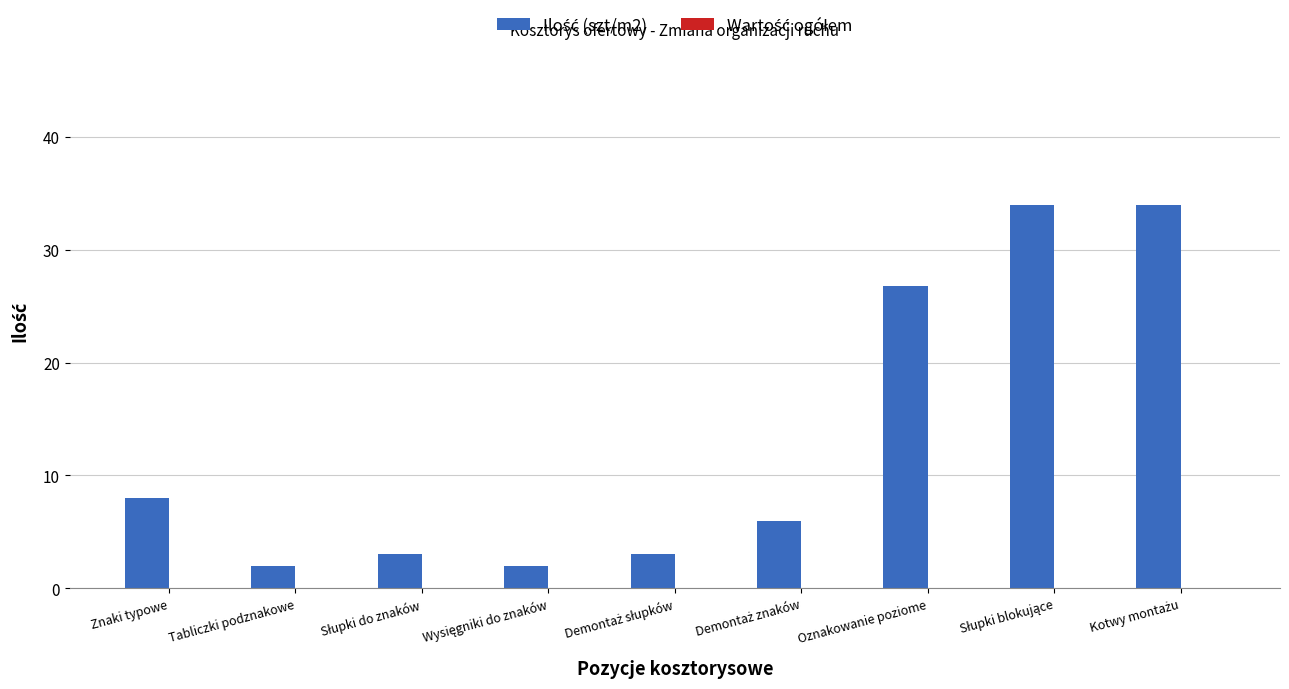

At which label is the value closest to 18?

Oznakowanie poziome